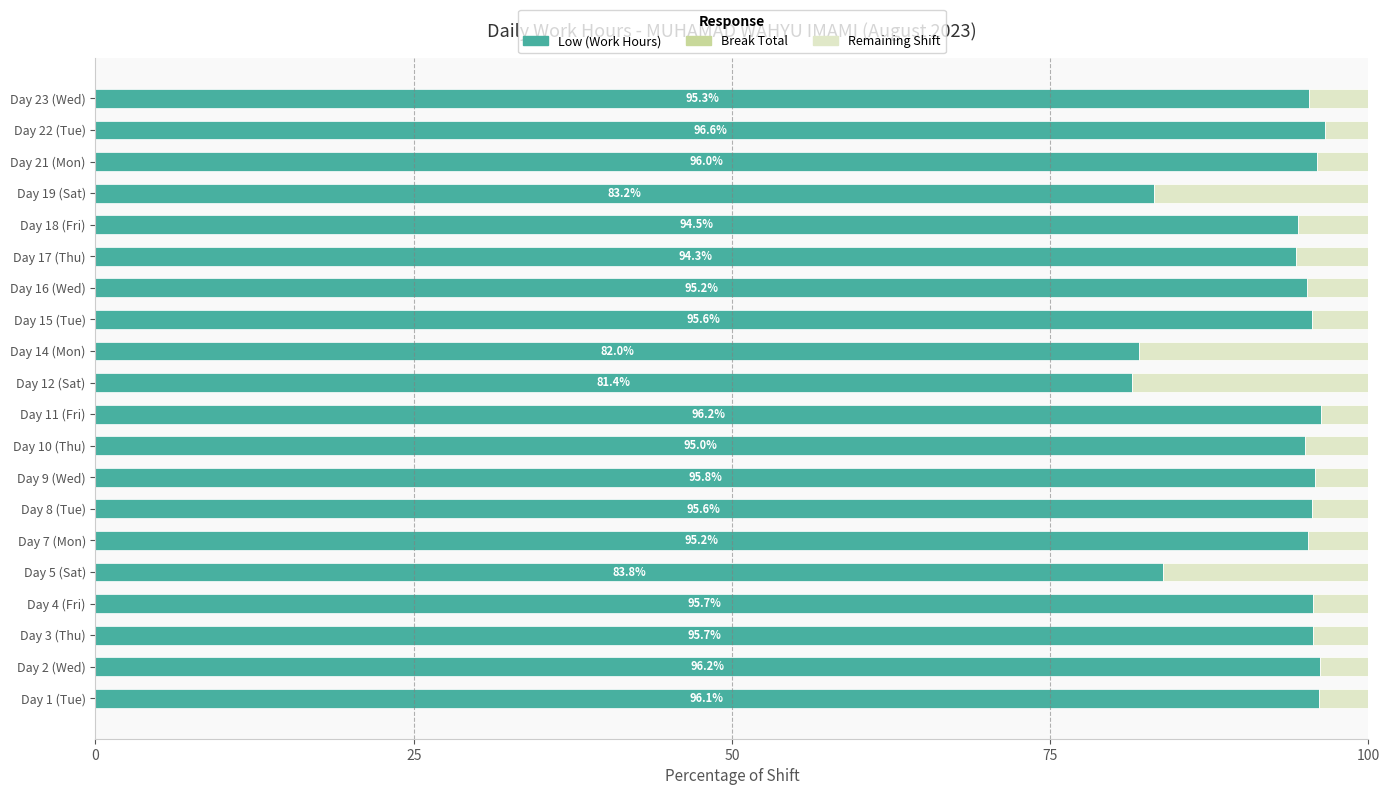

The Low (Work Hours) series shows 167.8 at Day 22 (Tue). True or false?

False